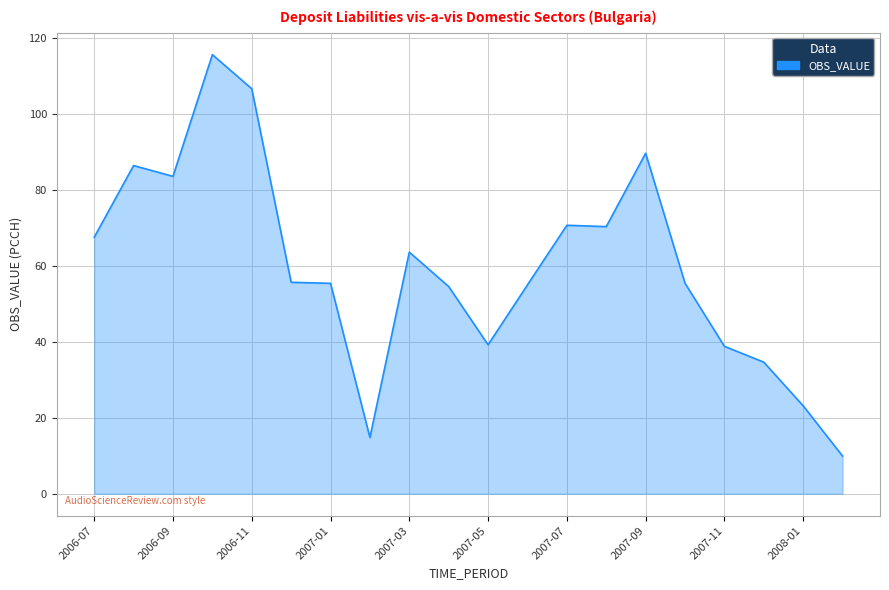

What is the greatest value displayed?

115.5